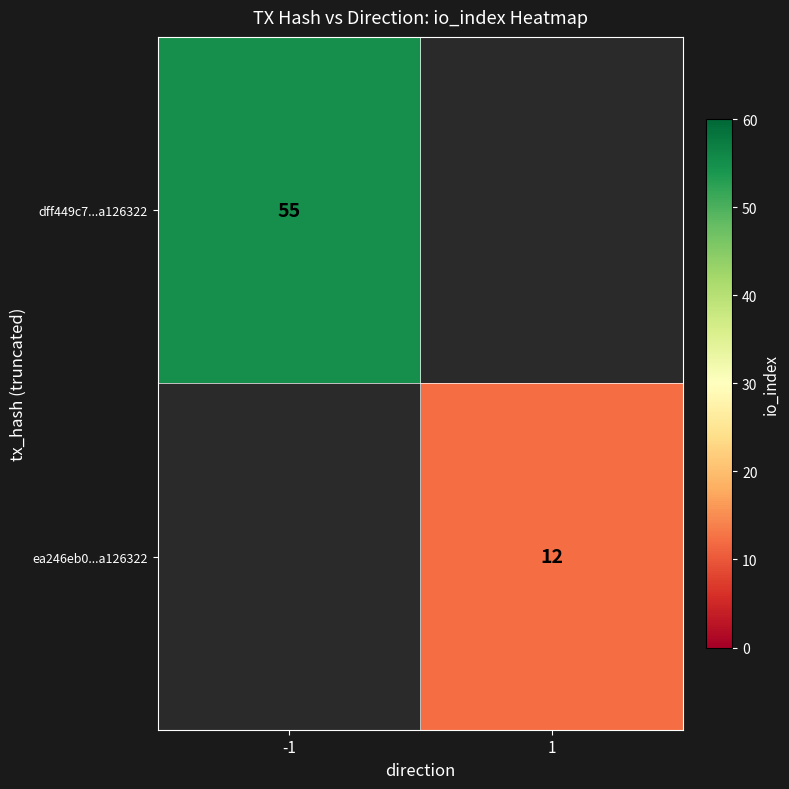

What is the maximum value shown in the chart?

55.0